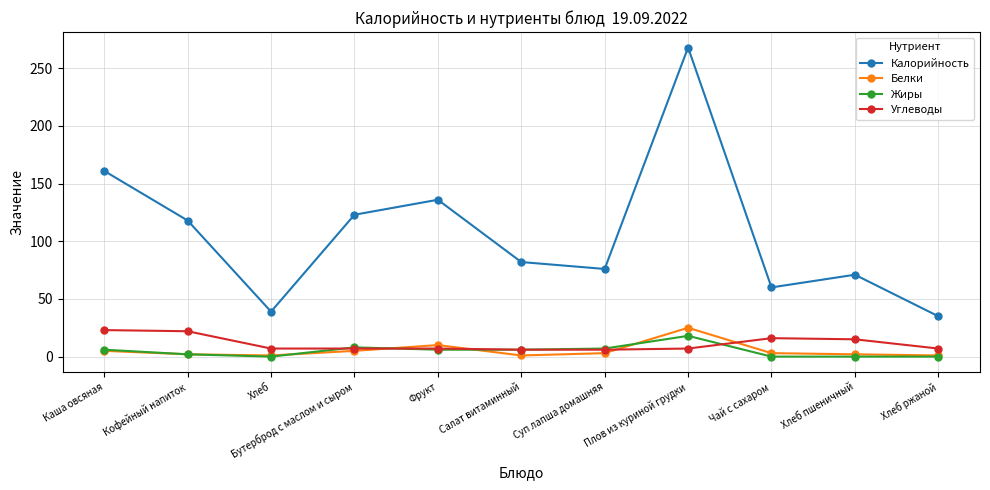

What is the spread (max minus min) of values at Хлеб пшеничный?

71